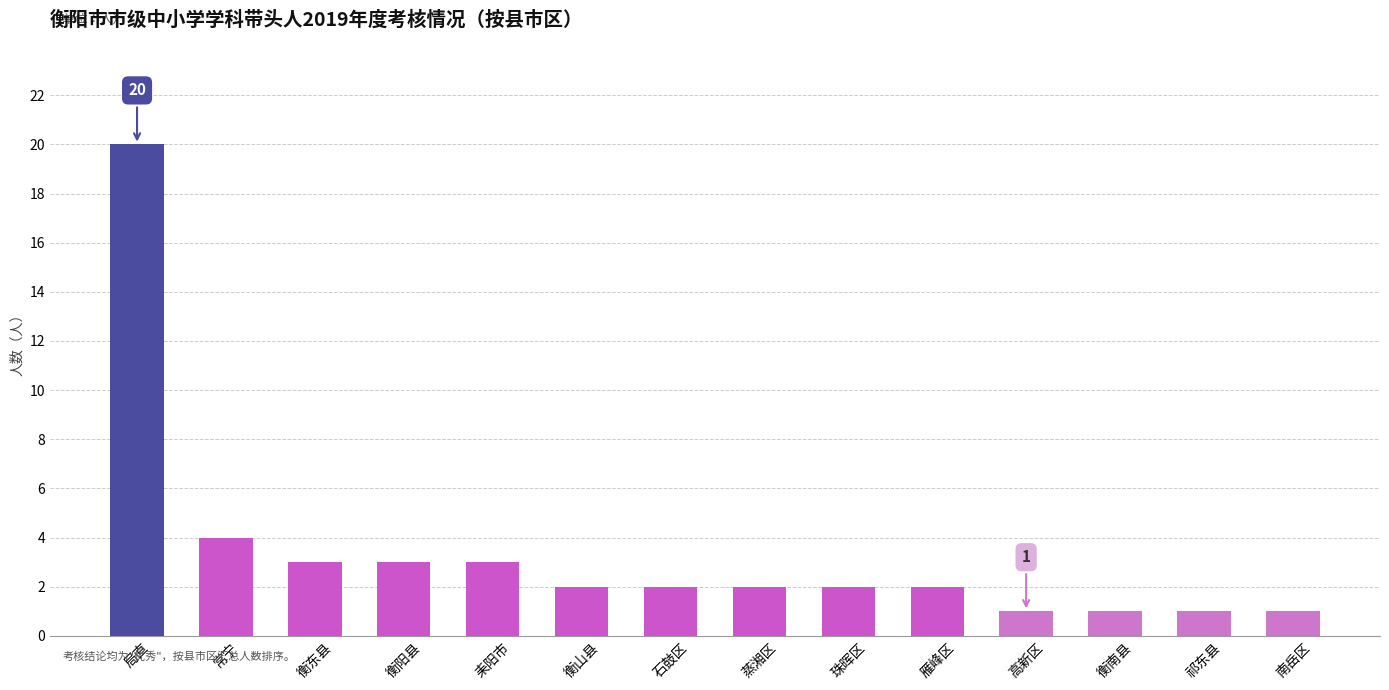

What position from the left is 高新区?

11